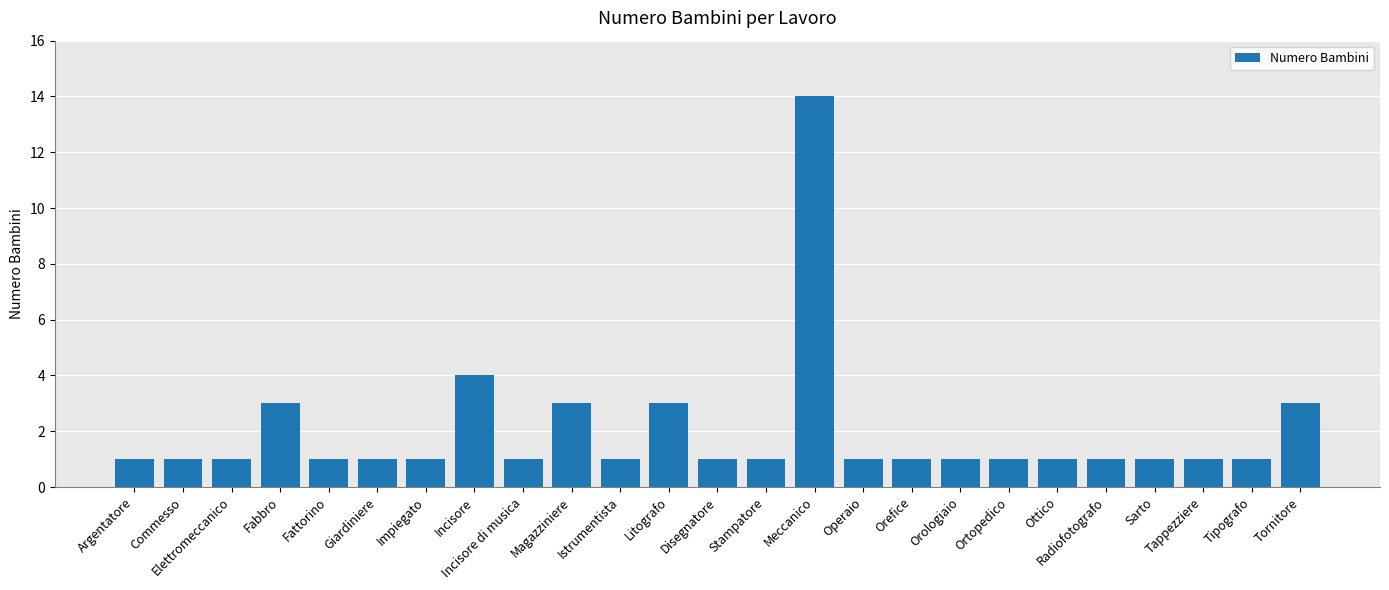

Which has a higher value, Disegnatore or Litografo?

Litografo